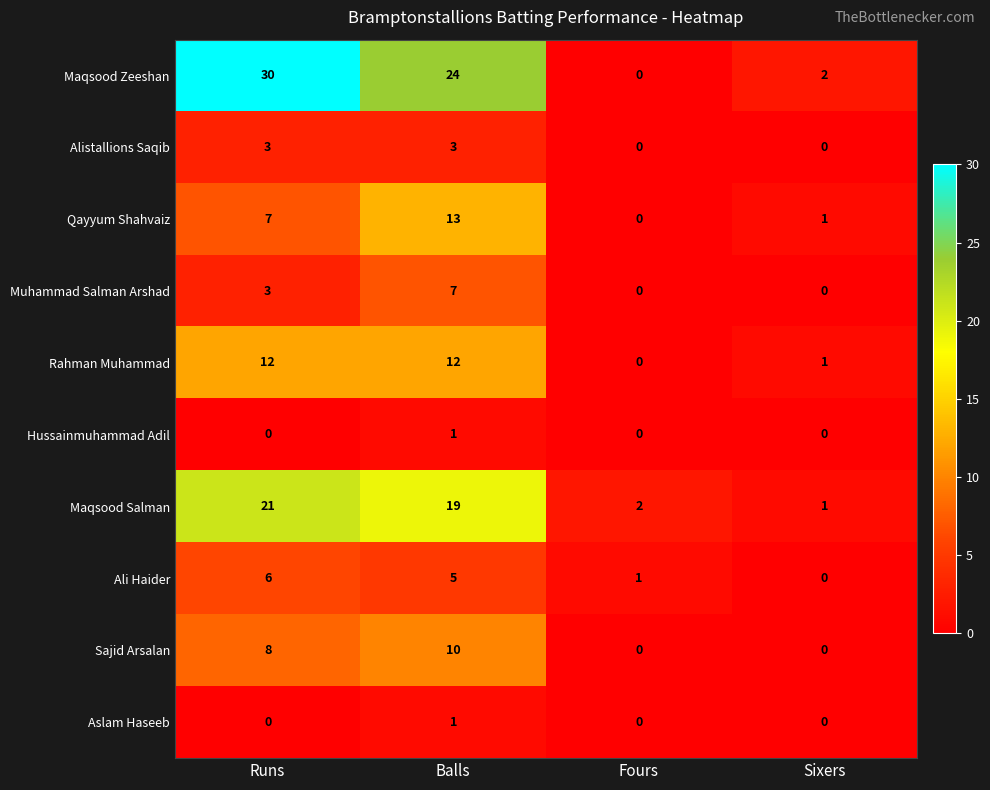

Between Balls and Sixers, which series saw the biggest shift?

Maqsood Zeeshan